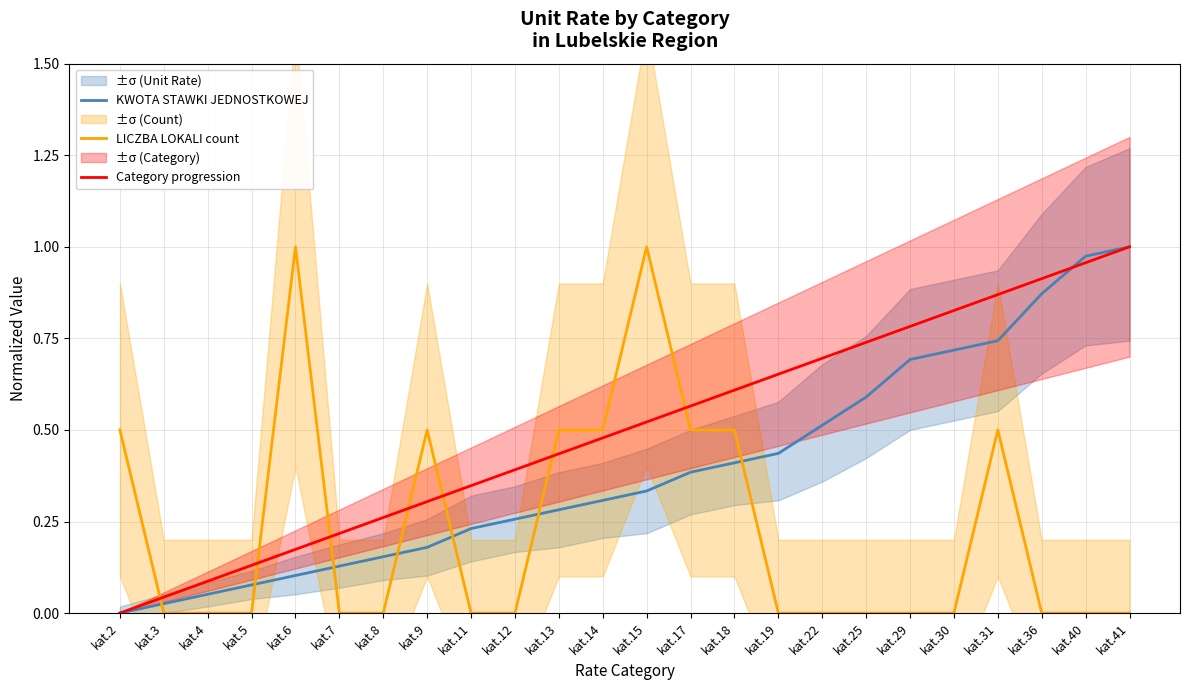

Rank the series at kat.31 from lowest to highest value.

LICZBA LOKALI count, KWOTA STAWKI JEDNOSTKOWEJ, Category progression